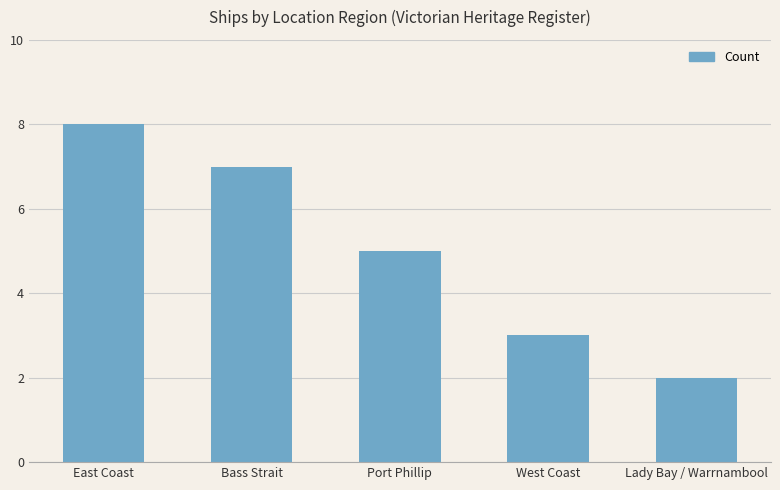

Rank the categories by value from highest to lowest.

East Coast, Bass Strait, Port Phillip, West Coast, Lady Bay / Warrnambool